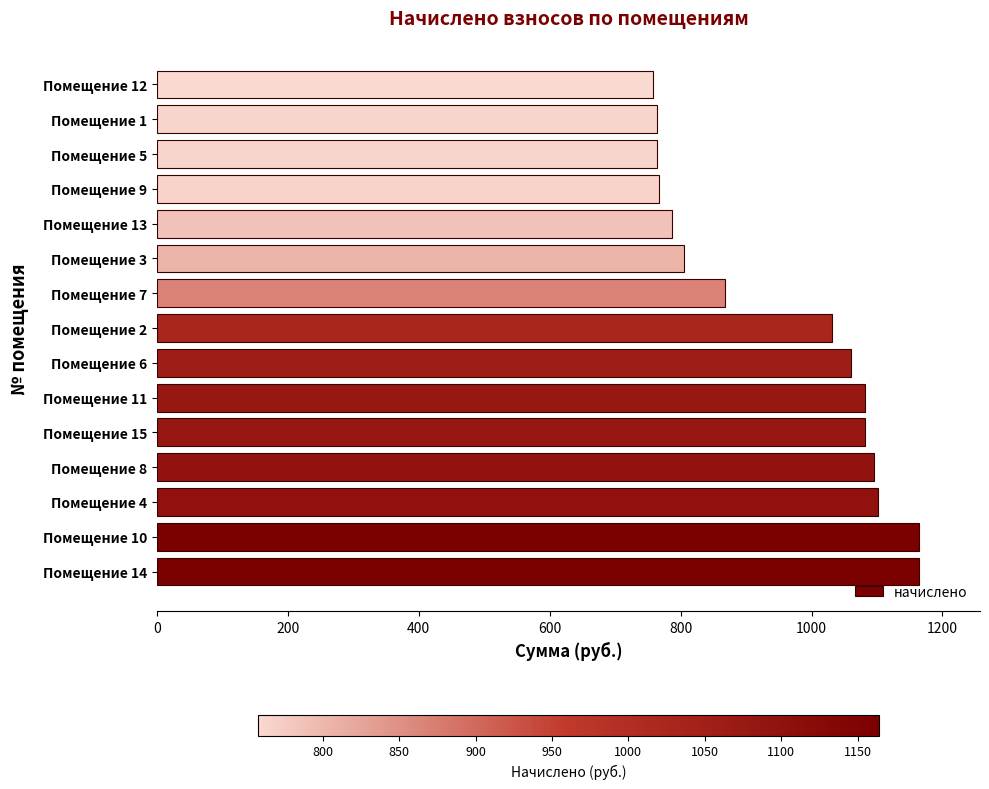

Which has a higher value, Помещение 4 or Помещение 10?

Помещение 10